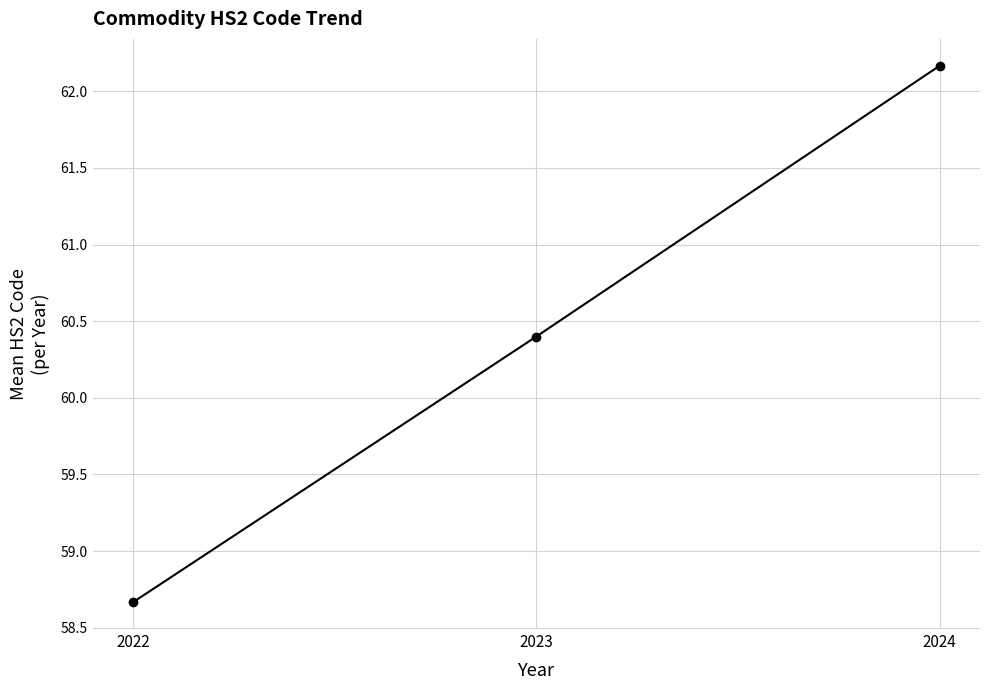

What is the minimum value shown in the chart?

58.7